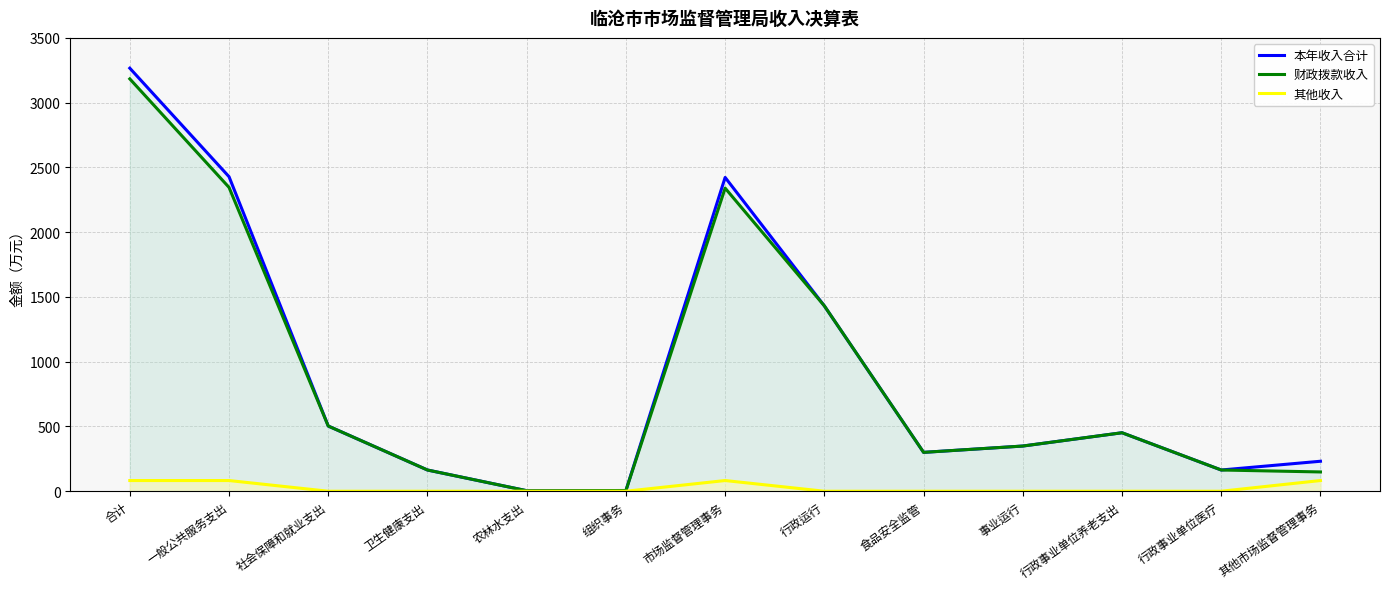

Between 合计 and 行政运行, which series saw the biggest shift?

本年收入合计